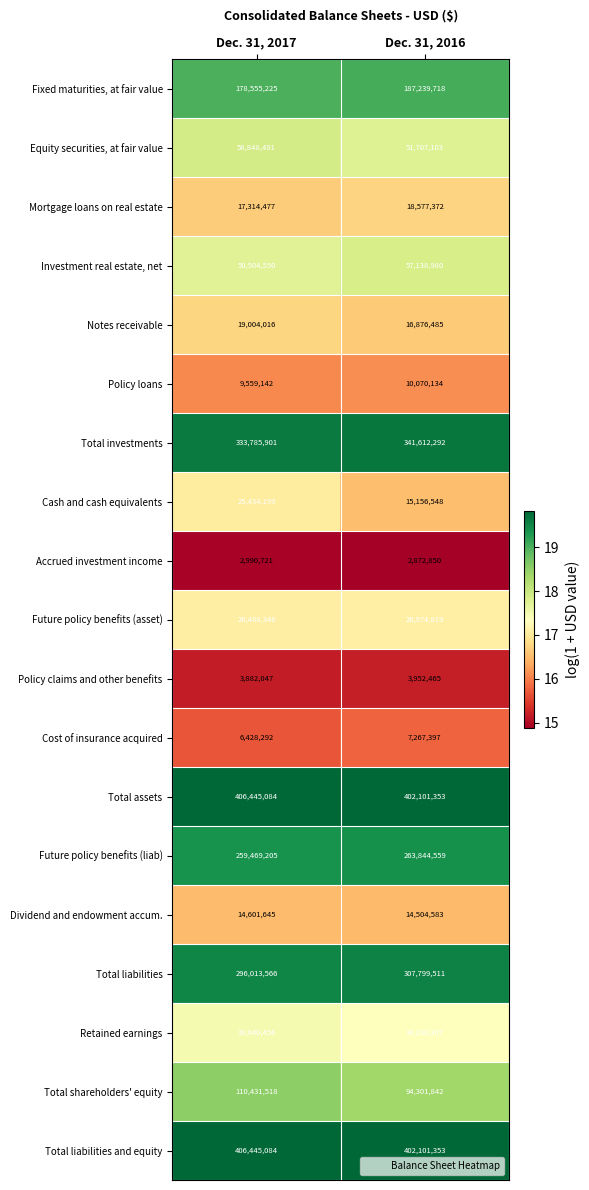

Which category has the highest value in the Accrued investment income series?

Dec. 31, 2017